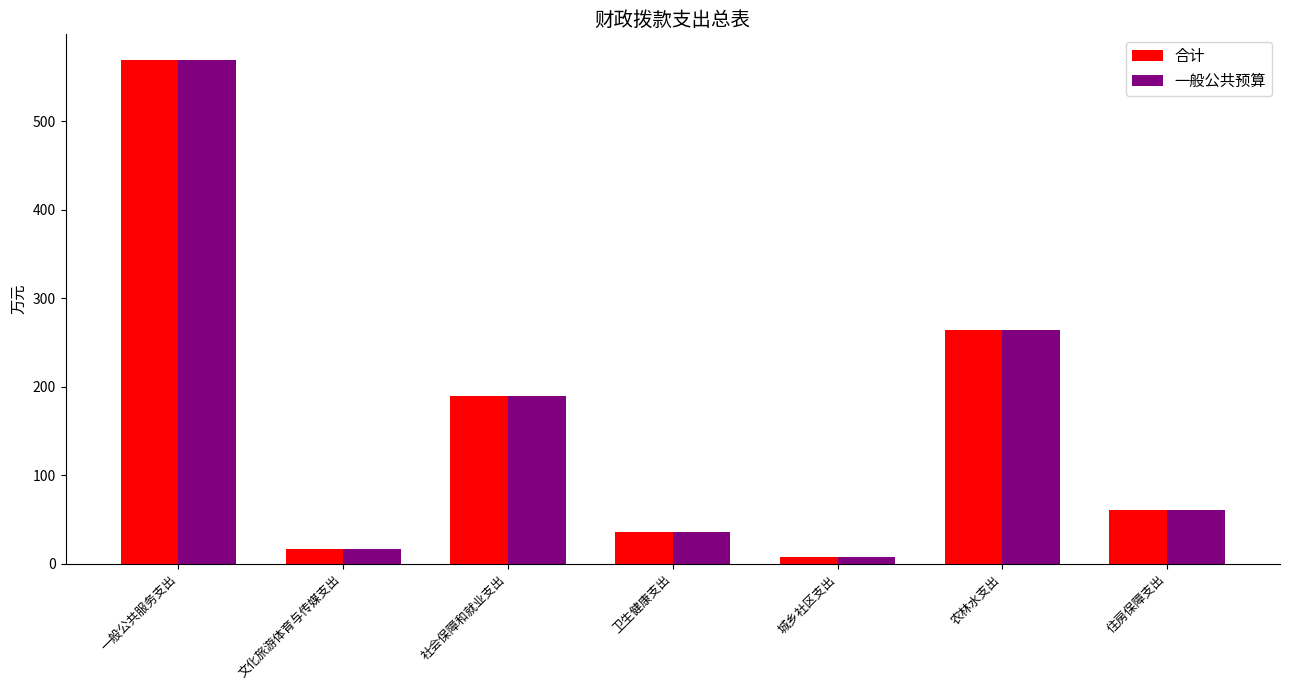

What are all the series names shown in the legend?

合计, 一般公共预算